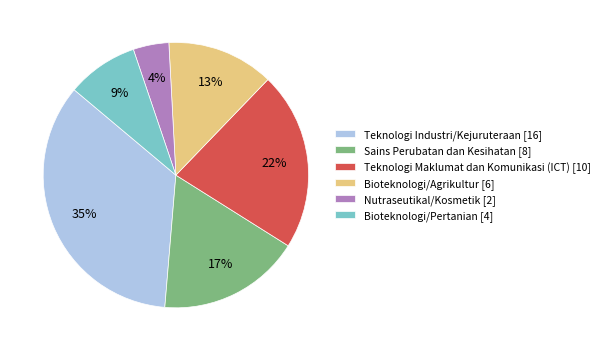

Is the sum of Bioteknologi/Pertanian [4] and Teknologi Industri/Kejuruteraan [16] greater than half?

No